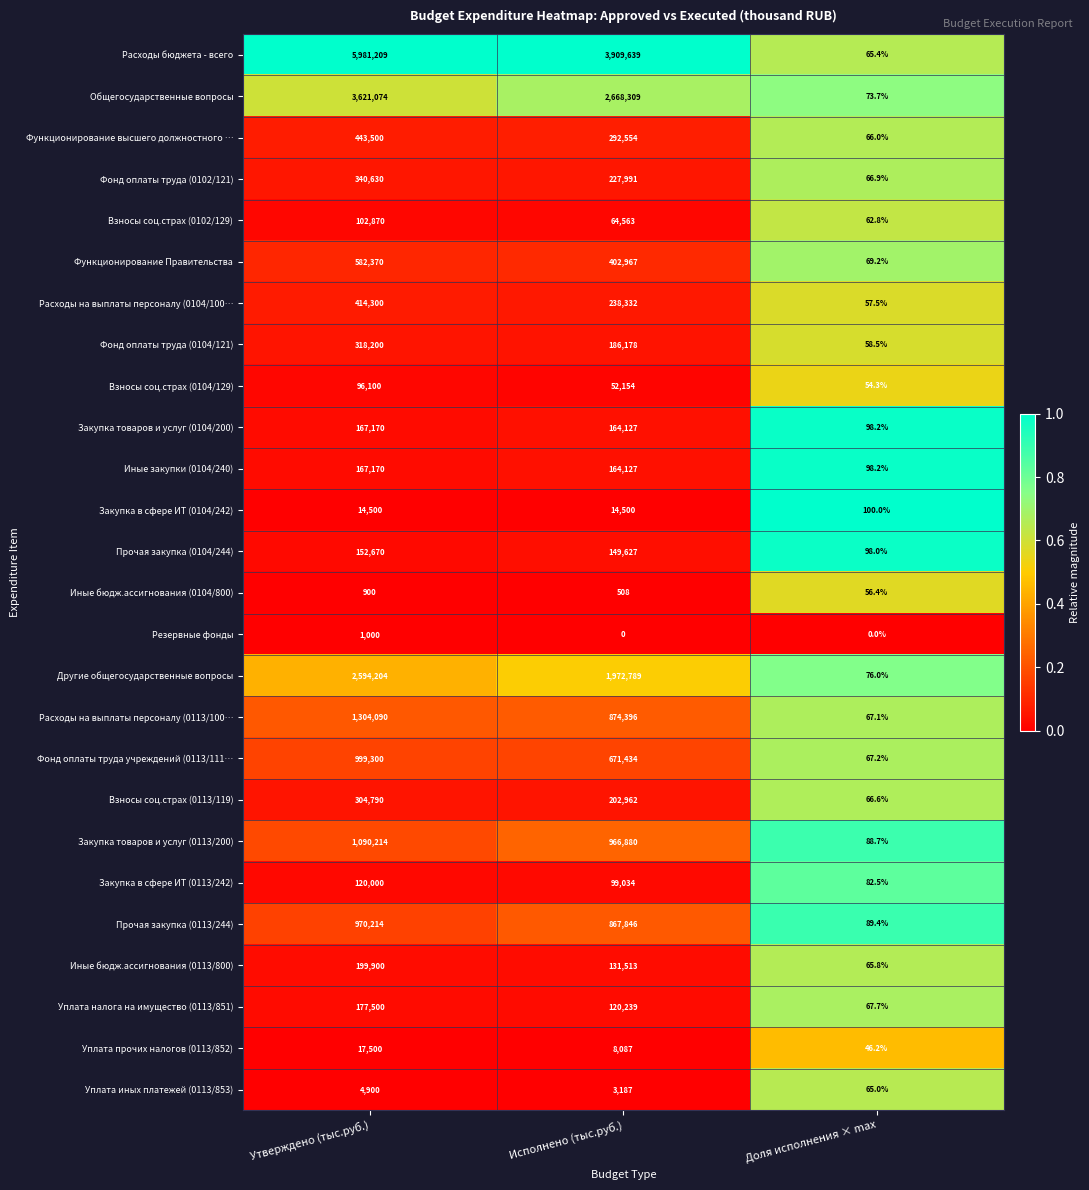

Which series has the largest total across all categories?

Расходы бюджета - всего